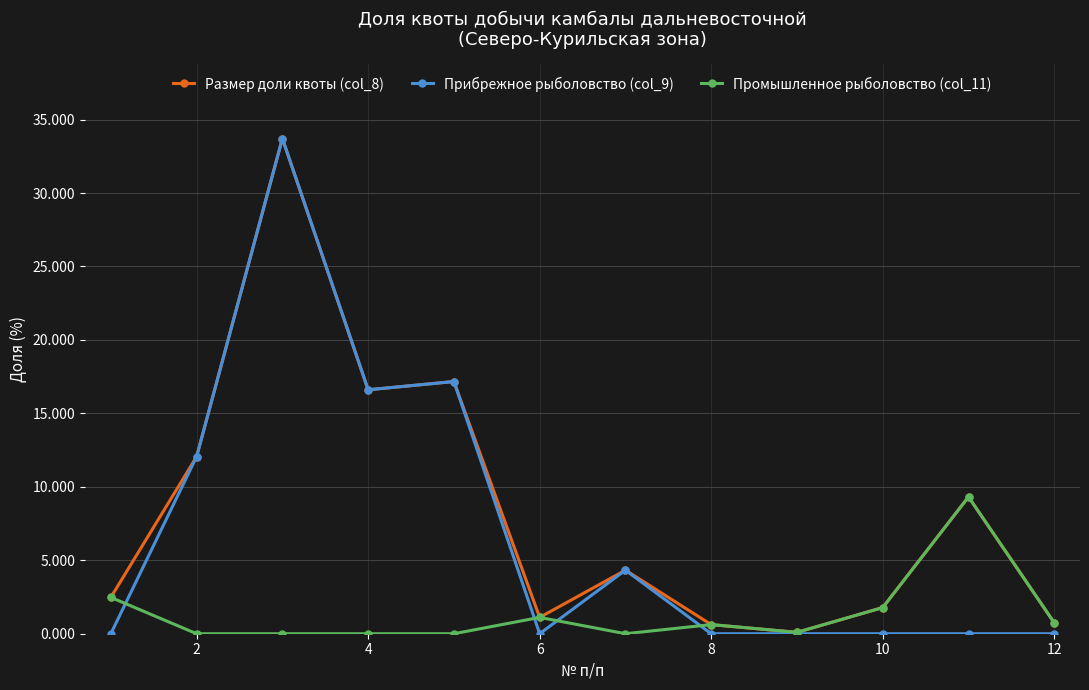

Which series has the widest spread of values?

Прибрежное рыболовство (col_9)